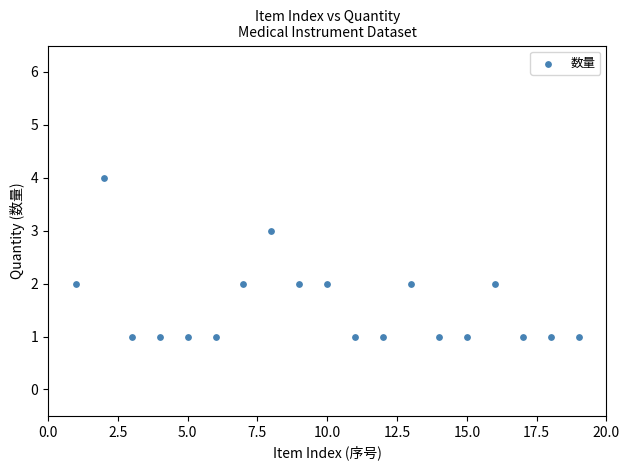

What is the range of X values (max minus min)?

18